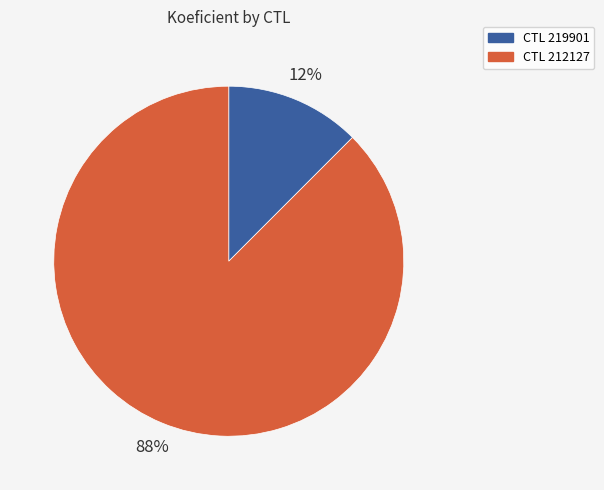

To the nearest percent, what is the average slice percentage?

50%